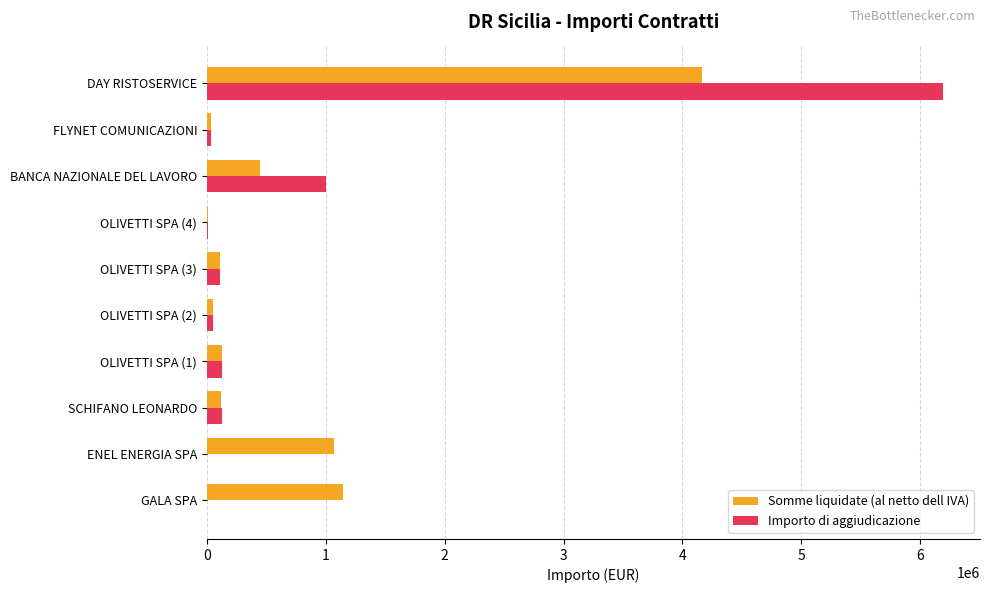

At which category is the sum across all series the highest?

DAY RISTOSERVICE